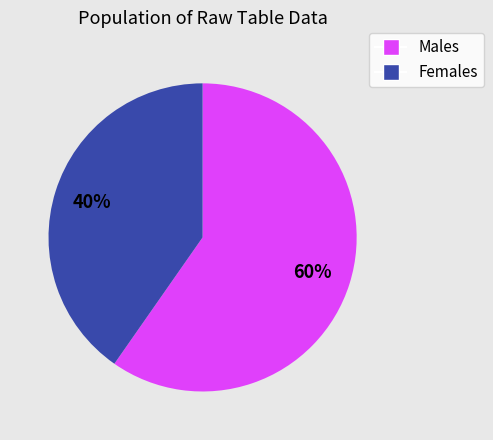

To the nearest percent, what is the average slice percentage?

50%